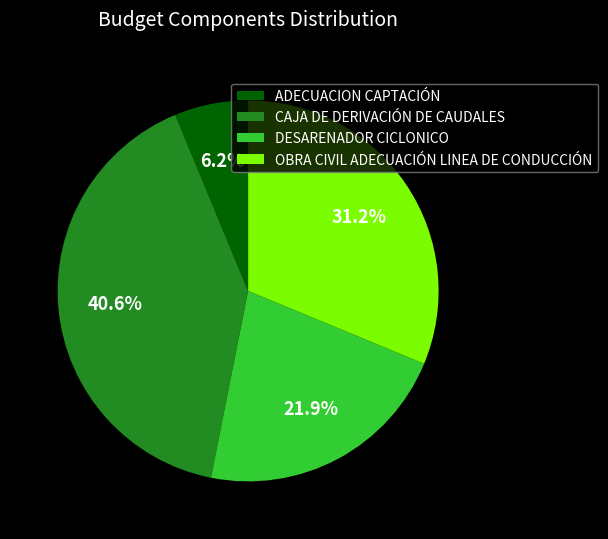

Is the sum of CAJA DE DERIVACIÓN DE CAUDALES and OBRA CIVIL ADECUACIÓN LINEA DE CONDUCCIÓN greater than half?

Yes